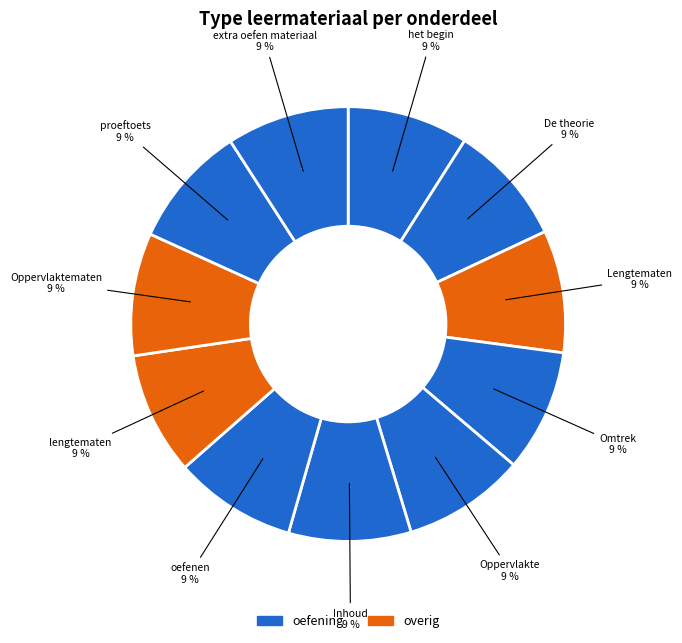

How many slices are in this pie chart?

11